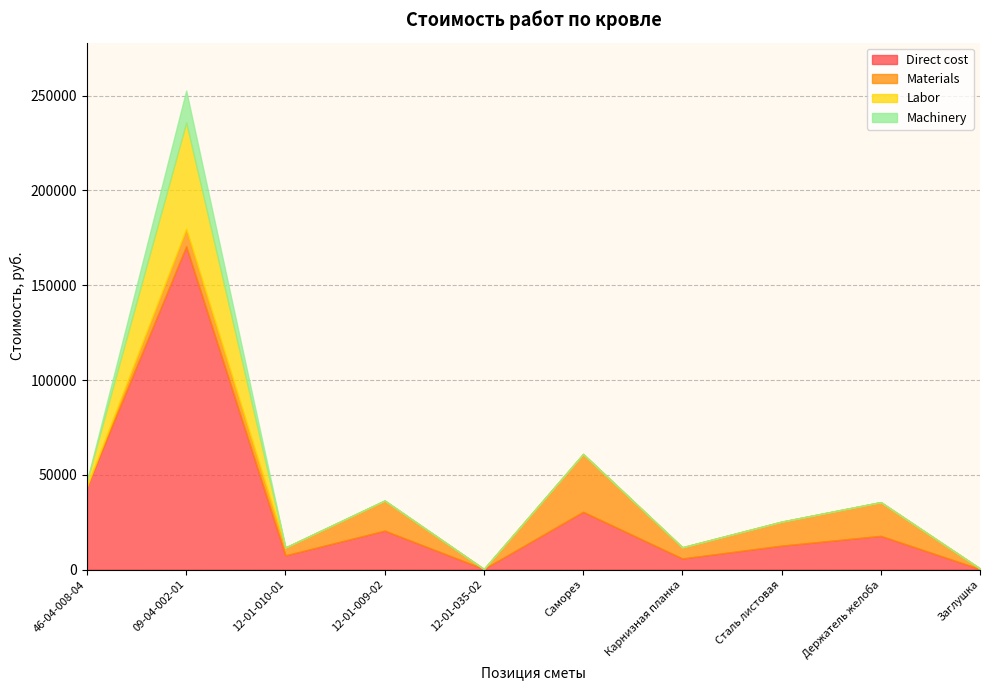

Rank the series by their maximum value, from lowest to highest.

Machinery, Materials, Labor, Direct cost